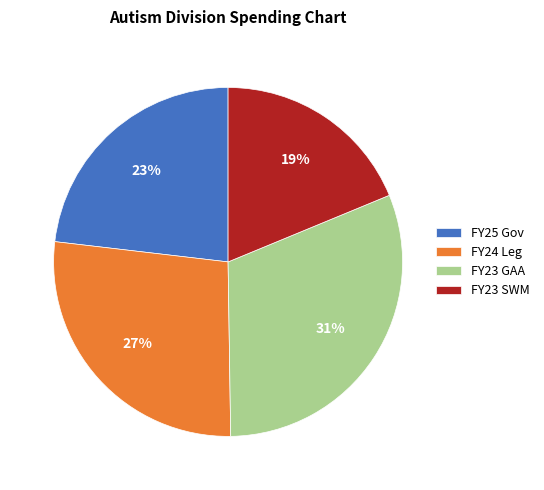

Does any single category account for the majority?

No